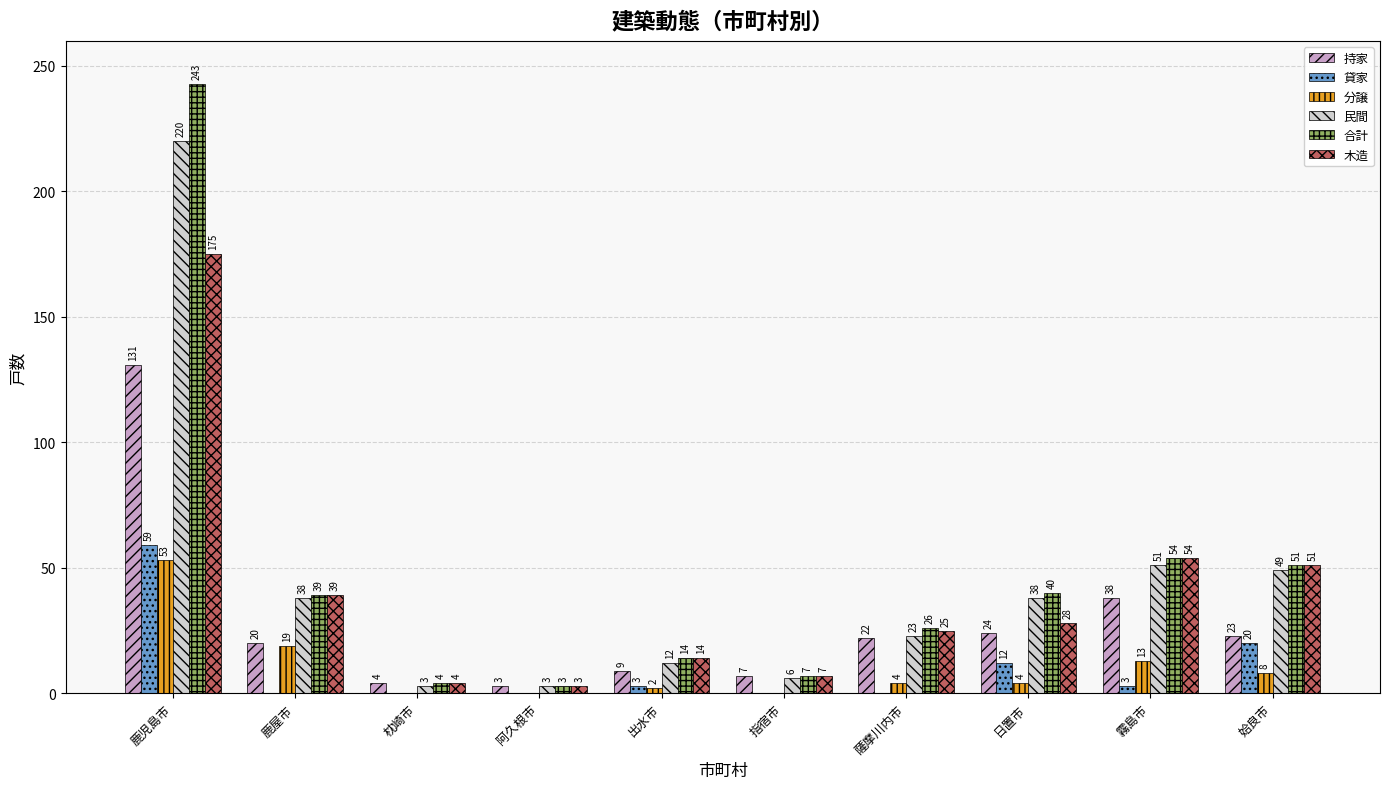

At which category is the sum across all series the highest?

鹿児島市